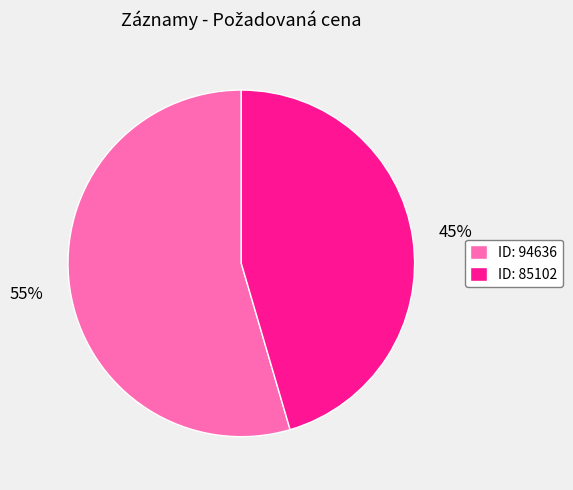

What is the ratio of the value at ID: 94636 to the value at ID: 85102?

1.2